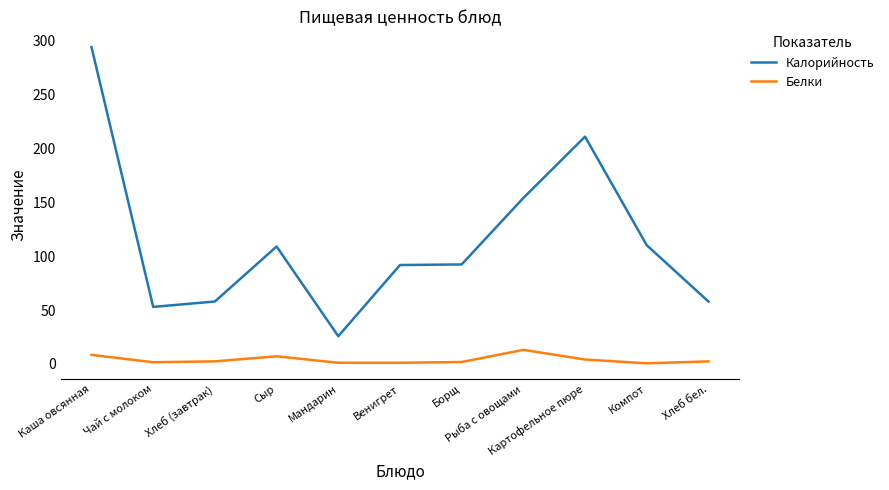

List the series in order of their overall mean, highest first.

Калорийность, Белки